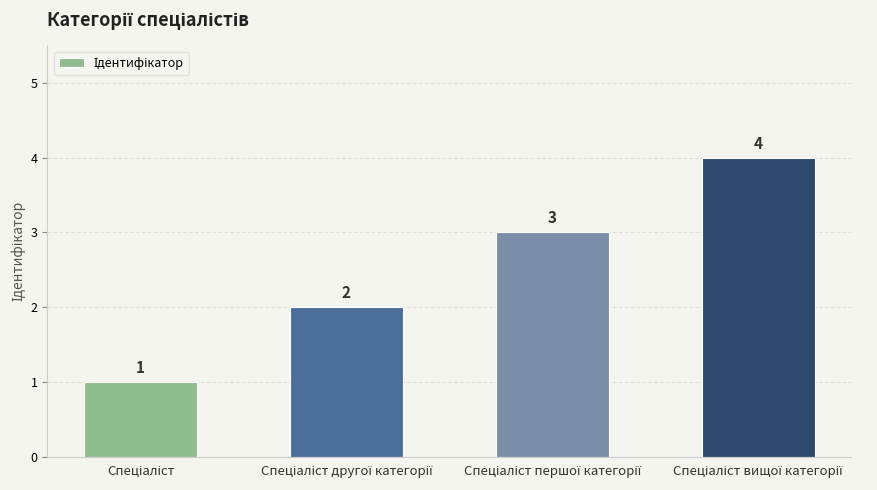

What is the difference between the second highest and minimum values?

2